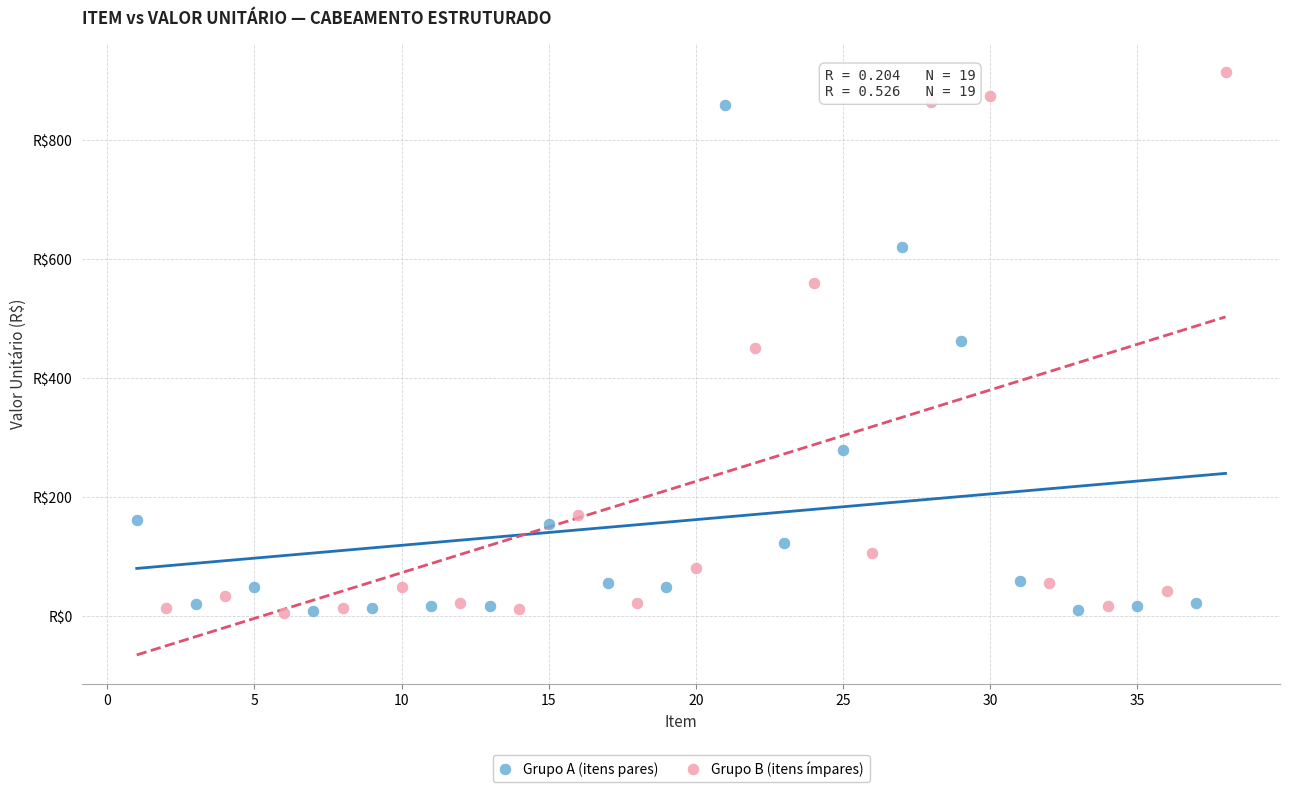

What are all the series names shown in the legend?

Grupo A (itens pares), Grupo B (itens ímpares)